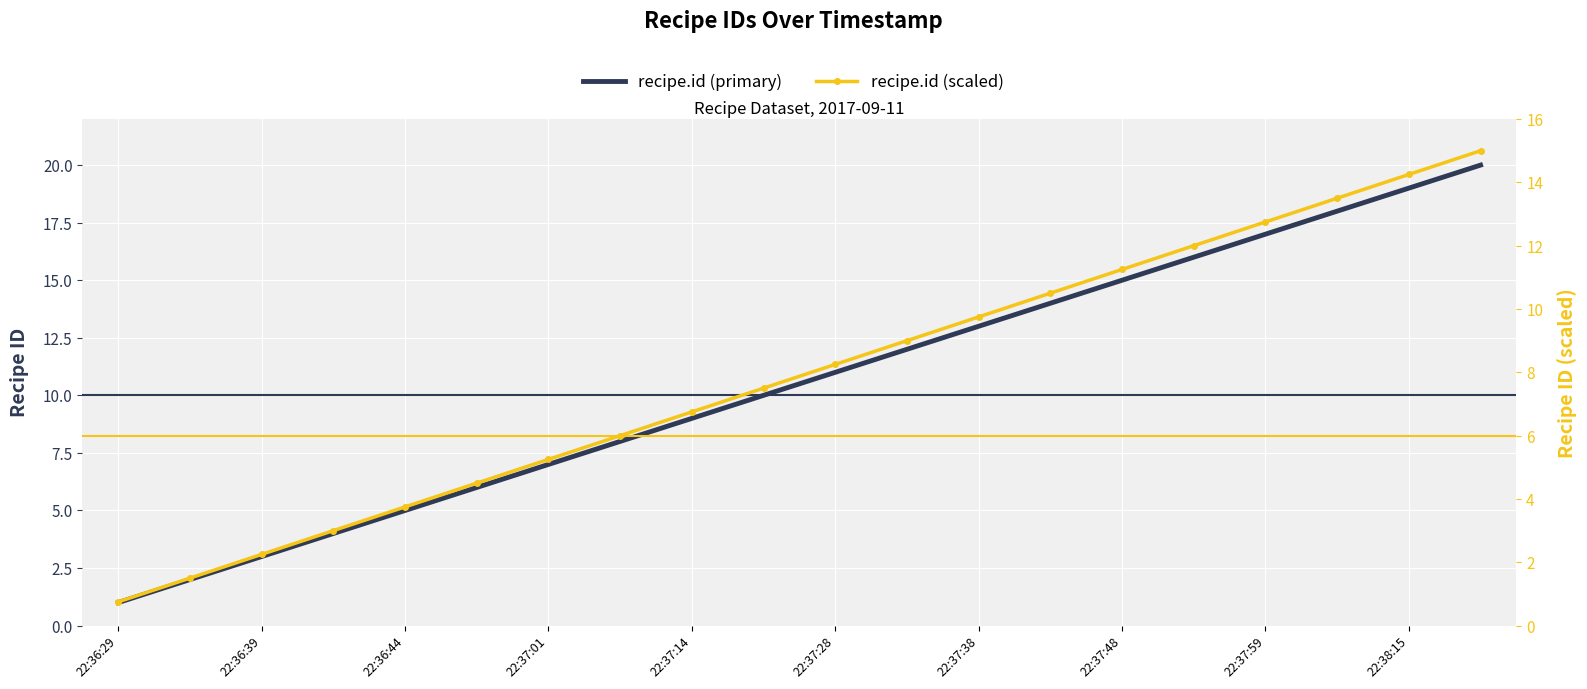

True or false: recipe.id (scaled) and recipe.id (primary) cross at least once.

False